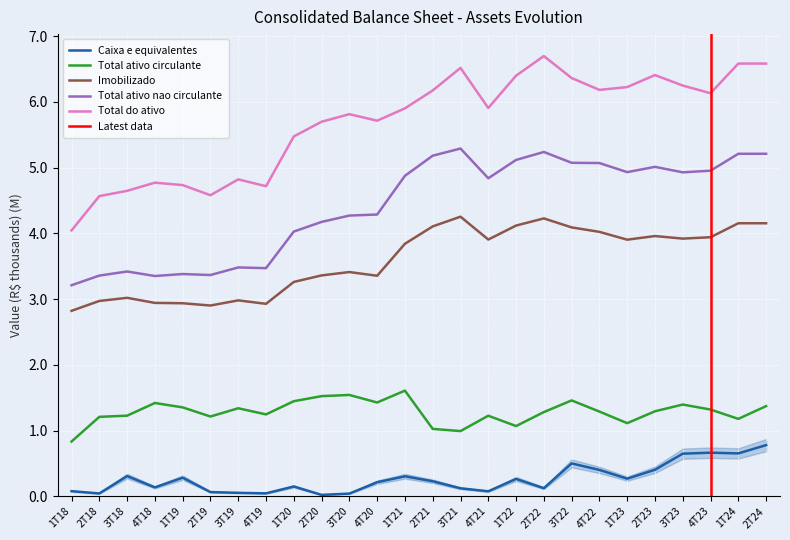

True or false: Total do ativo has a value of 5.5 at 1T20.

True